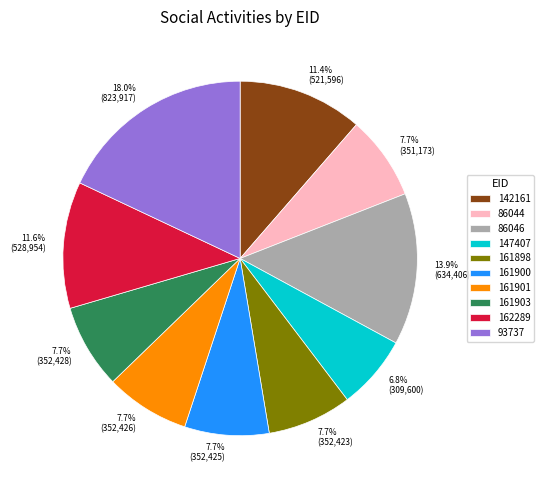

What percentage is NOT represented by 86046?

86.1%